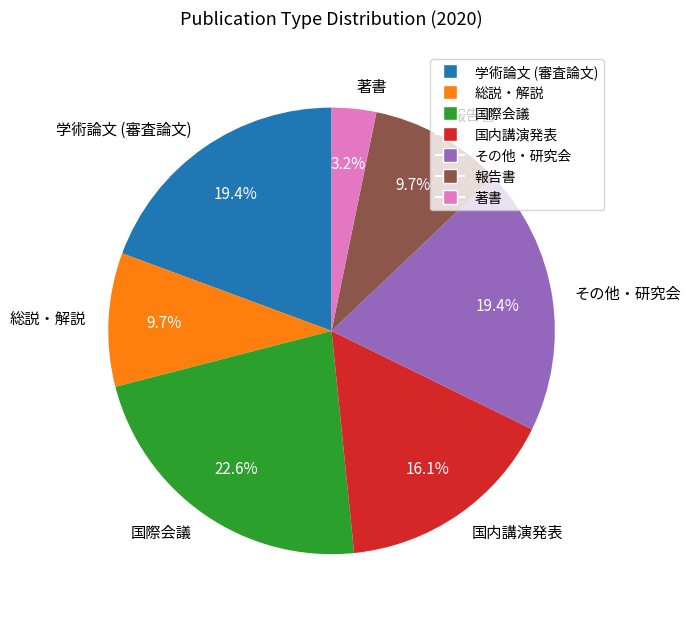

Is there a majority slice in this chart?

No